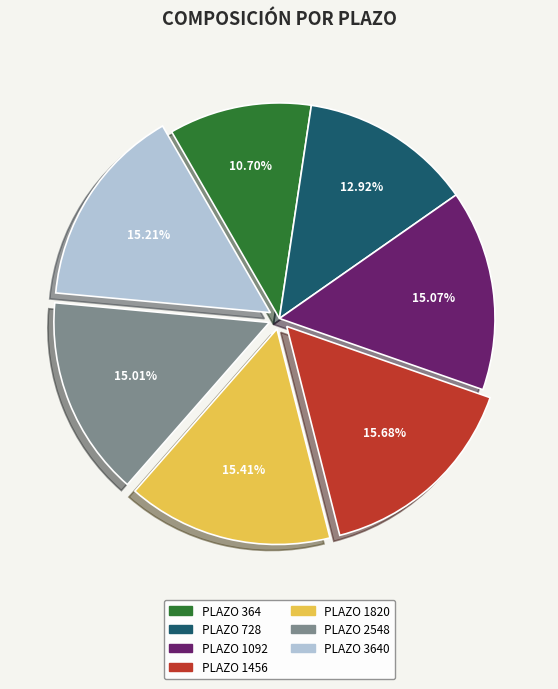

Count the number of slices in the pie.

7